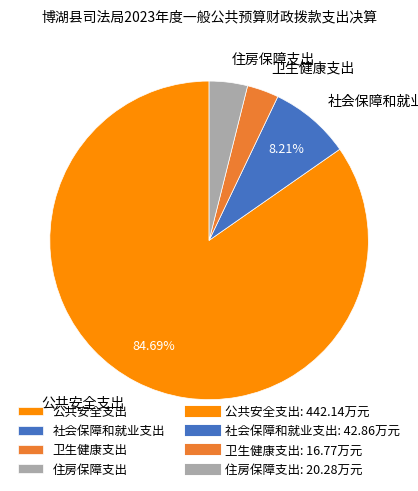

Is the sum of 住房保障支出 and 社会保障和就业支出 greater than half?

No